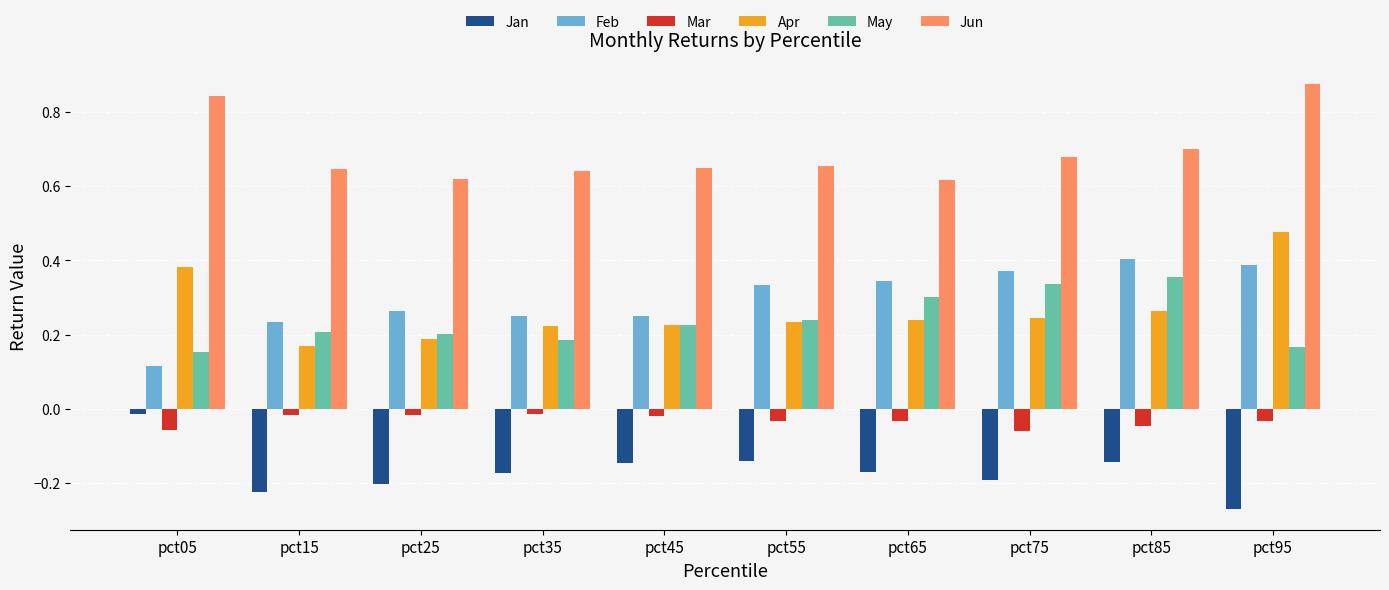

At which category is the sum across all series the highest?

pct95